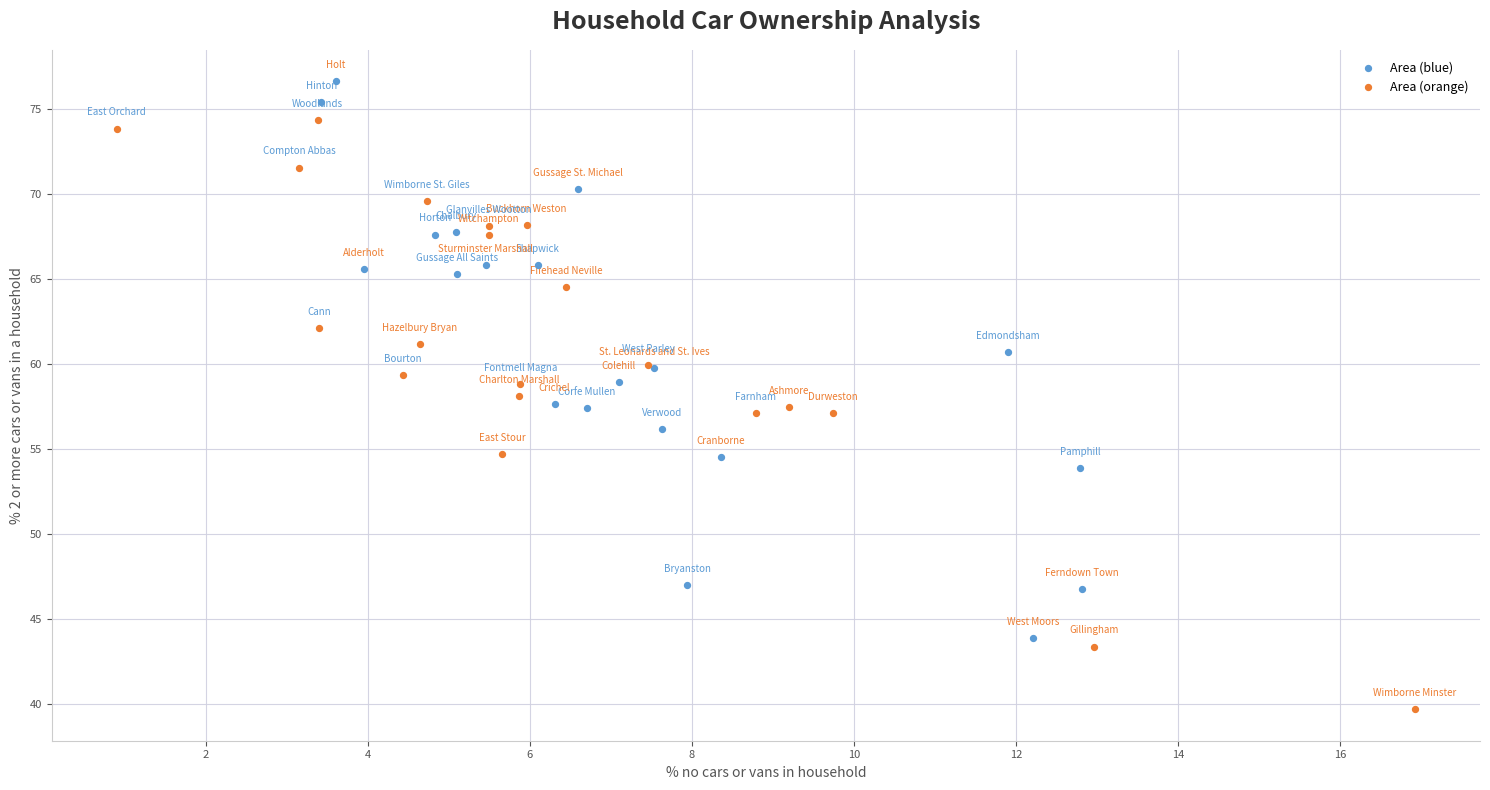

Which series has the largest Y range (max minus min)?

Area (orange)